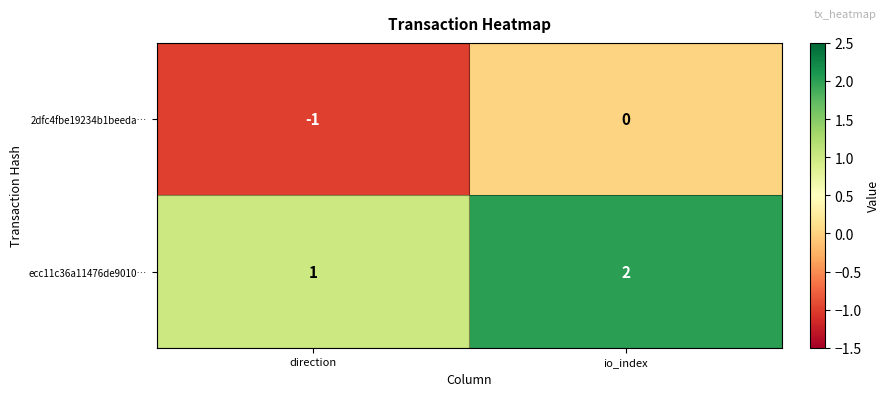

List the series in order of their peak value, lowest first.

2dfc4fbe19234b1beeda…, ecc11c36a11476de9010…